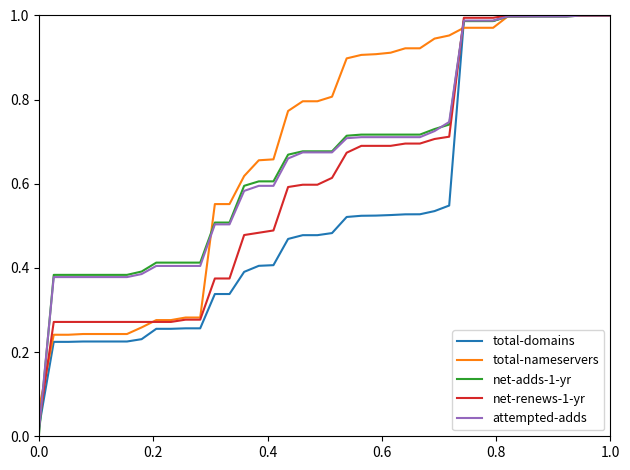

Which series has the largest range (max minus min)?

net-adds-1-yr